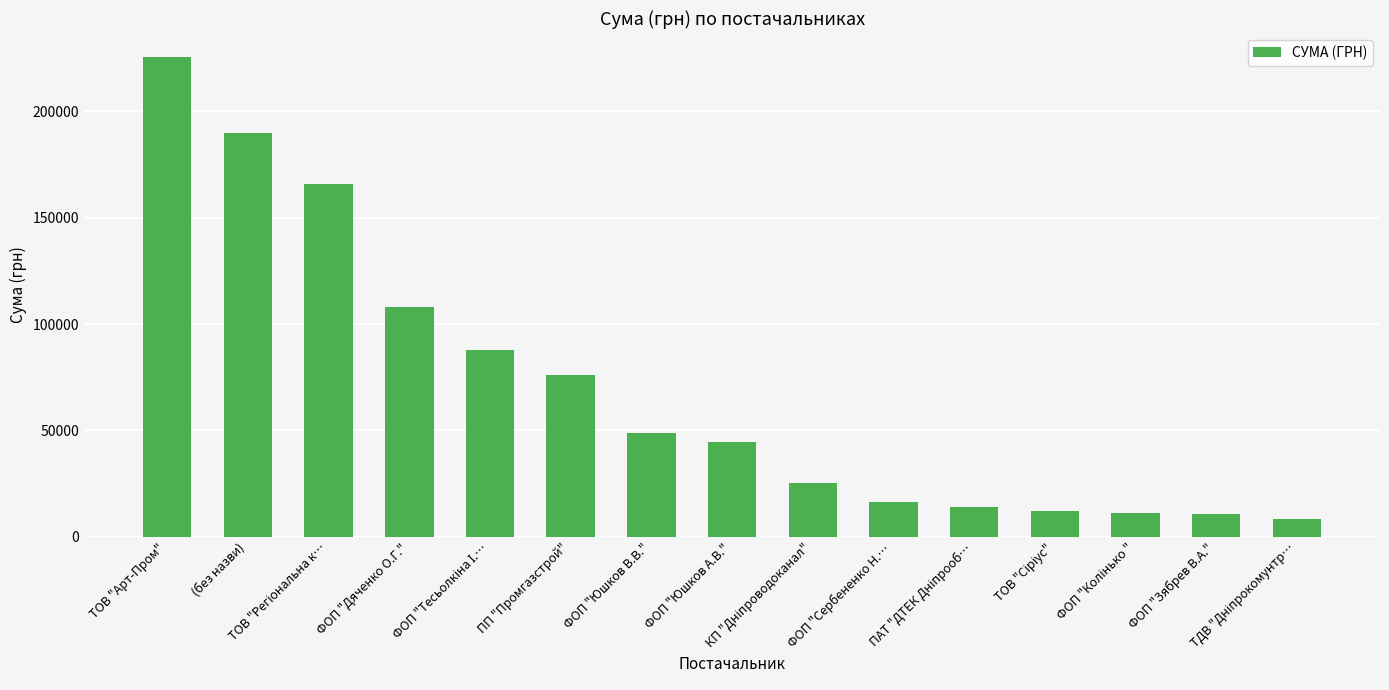

What is the difference between the maximum and minimum values?

217369.0